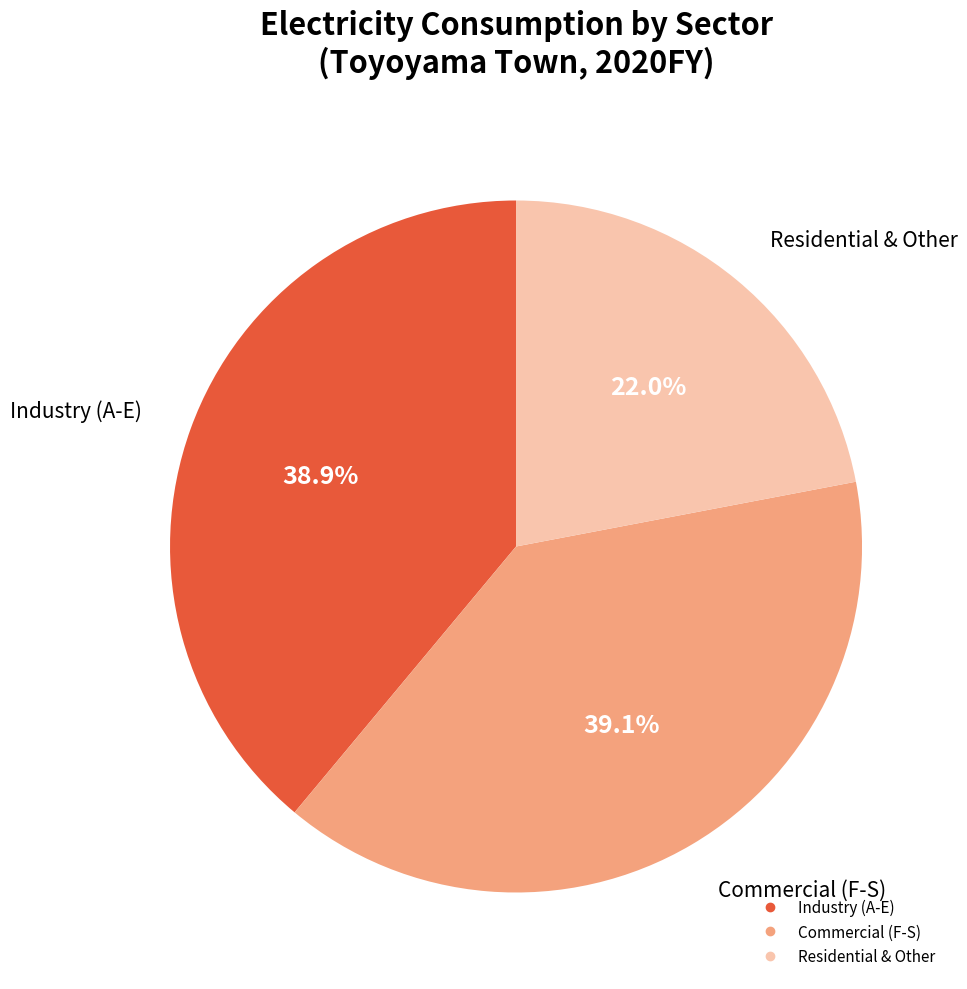

Is there any slice that represents more than half of the pie?

No